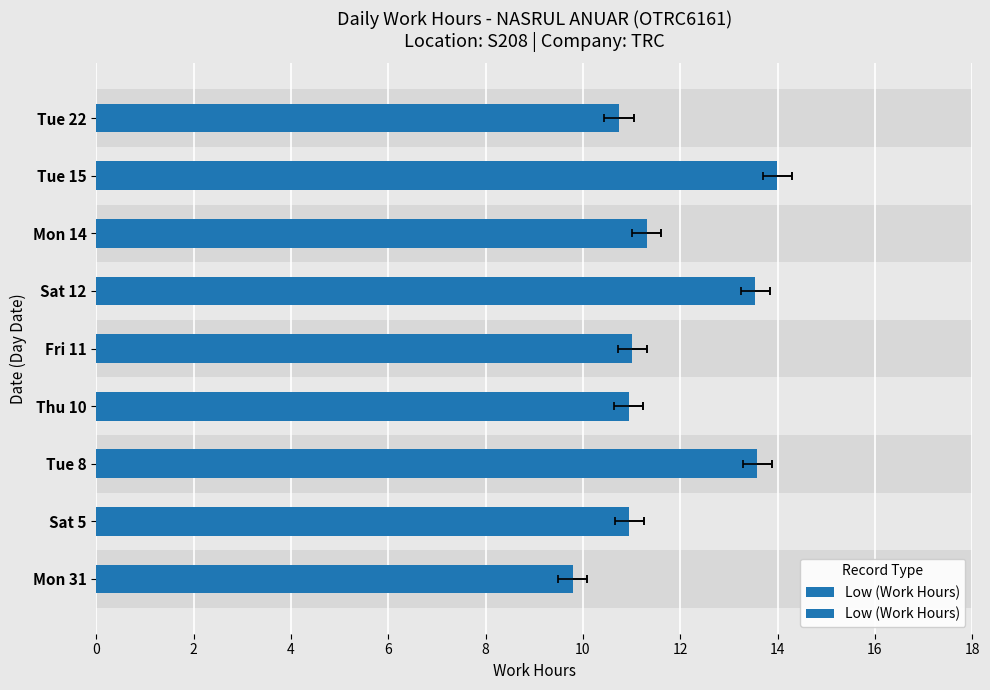

What is the ratio of the value at Fri 11 to the value at Tue 8?

0.8